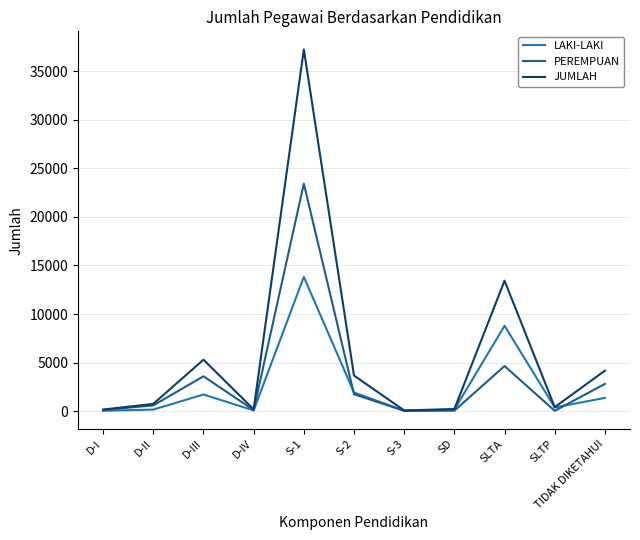

Which series has the widest spread of values?

JUMLAH